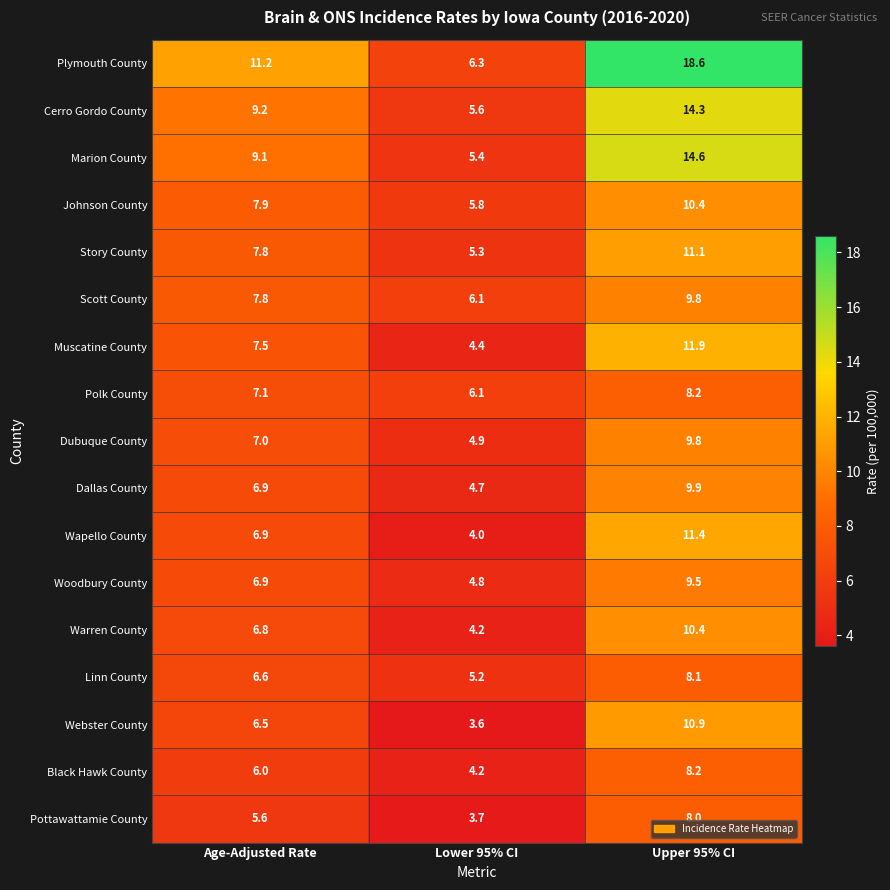

What is the spread (max minus min) of values at Age-Adjusted Rate?

5.6